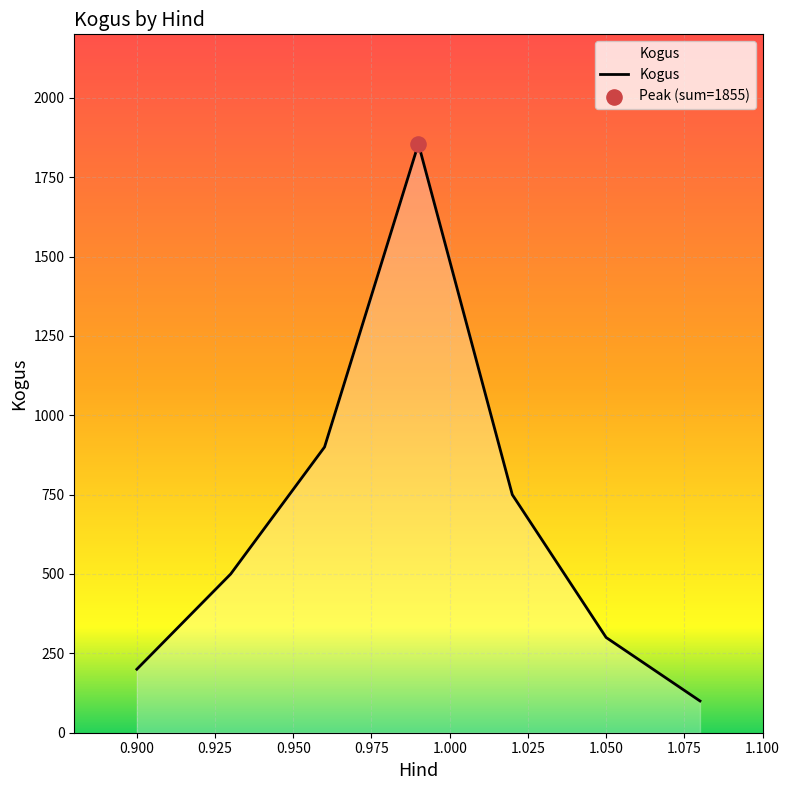

True or false: there are more than 1 points higher than both neighbors.

False